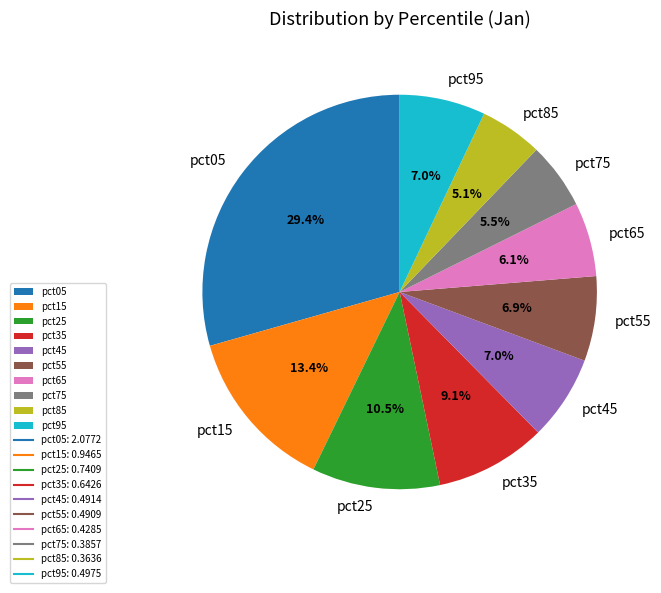

How much of the chart is everything except pct35?

90.9%